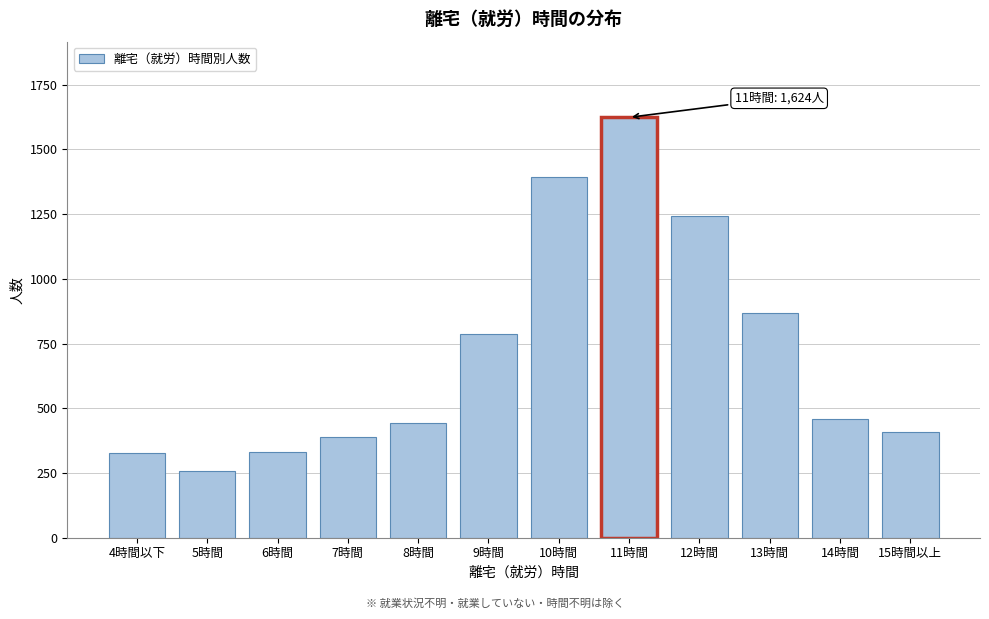

What is the change in value from 4時間以下 to 15時間以上?

+84